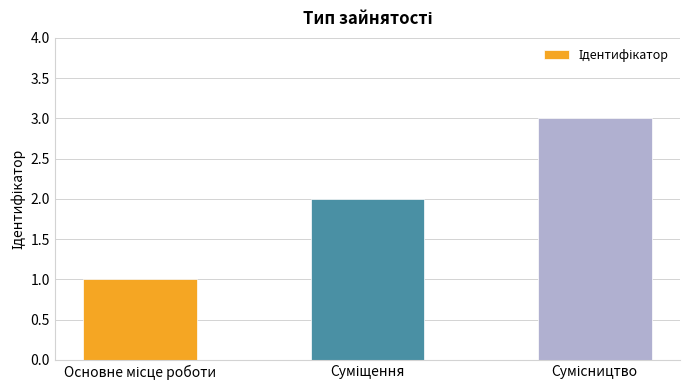

What is the sum of all values?

6